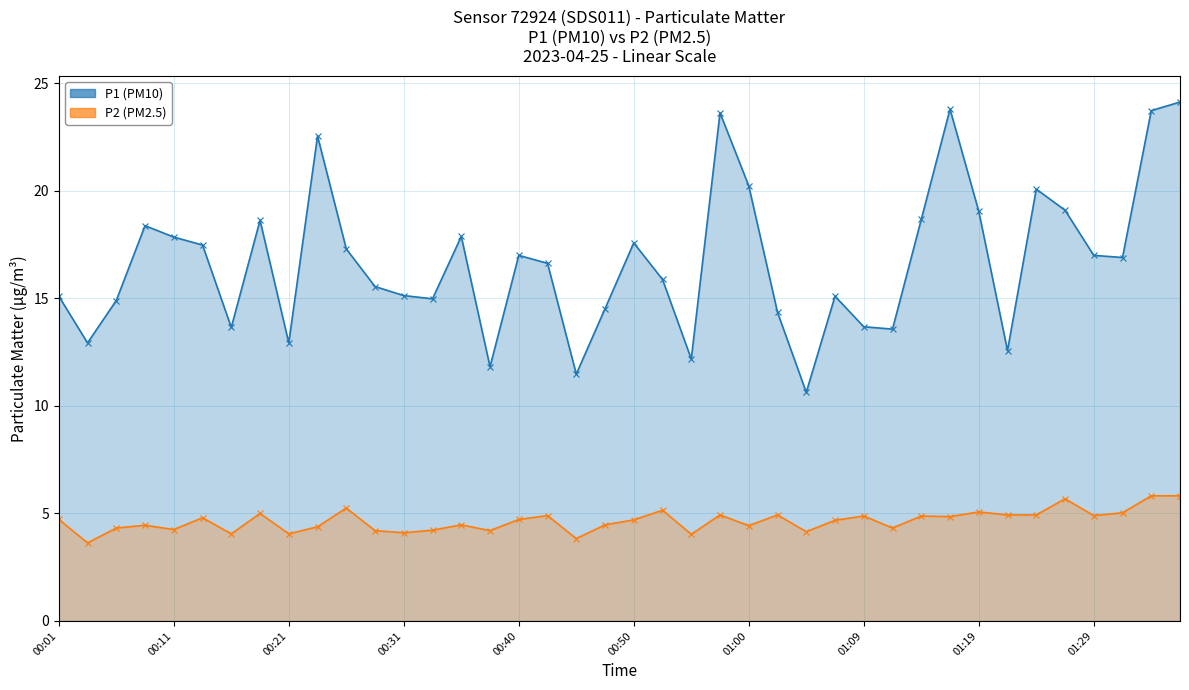

True or false: P1 (PM10) and P2 (PM2.5) cross at least once.

False